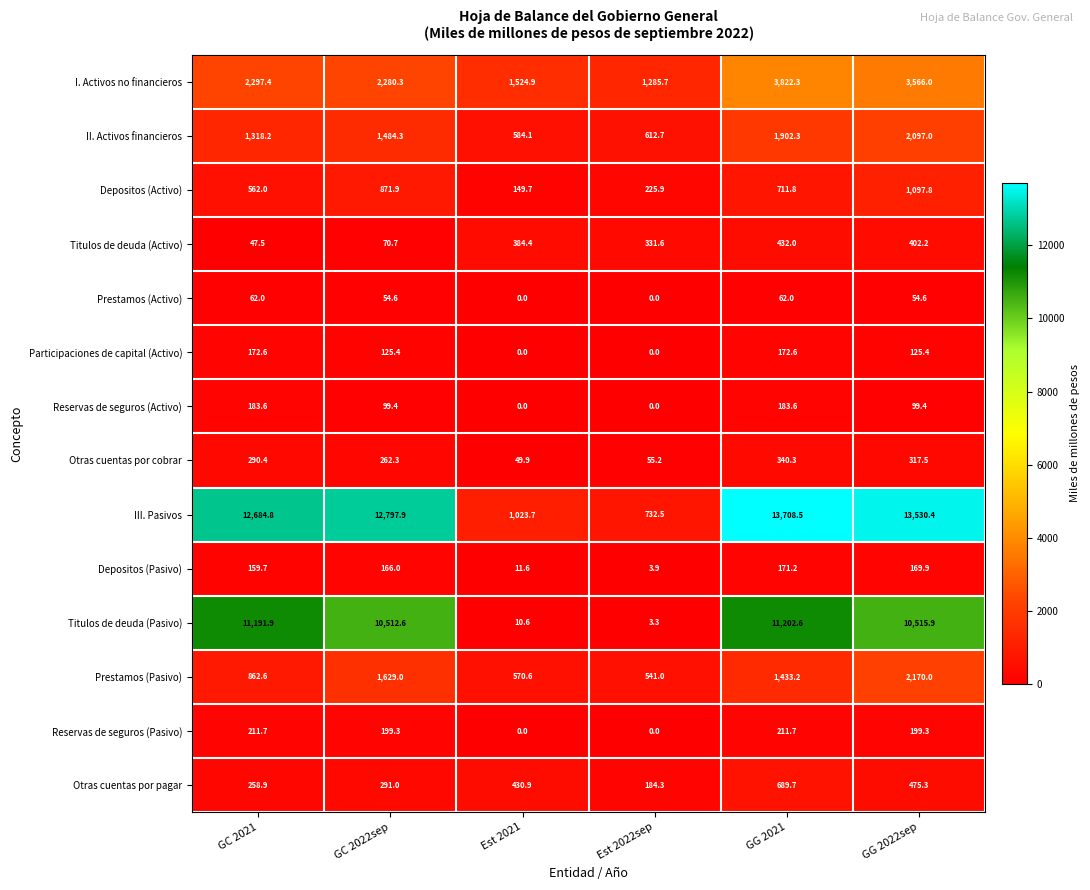

At which label is I. Activos no financieros closest to 2554?

GC 2021